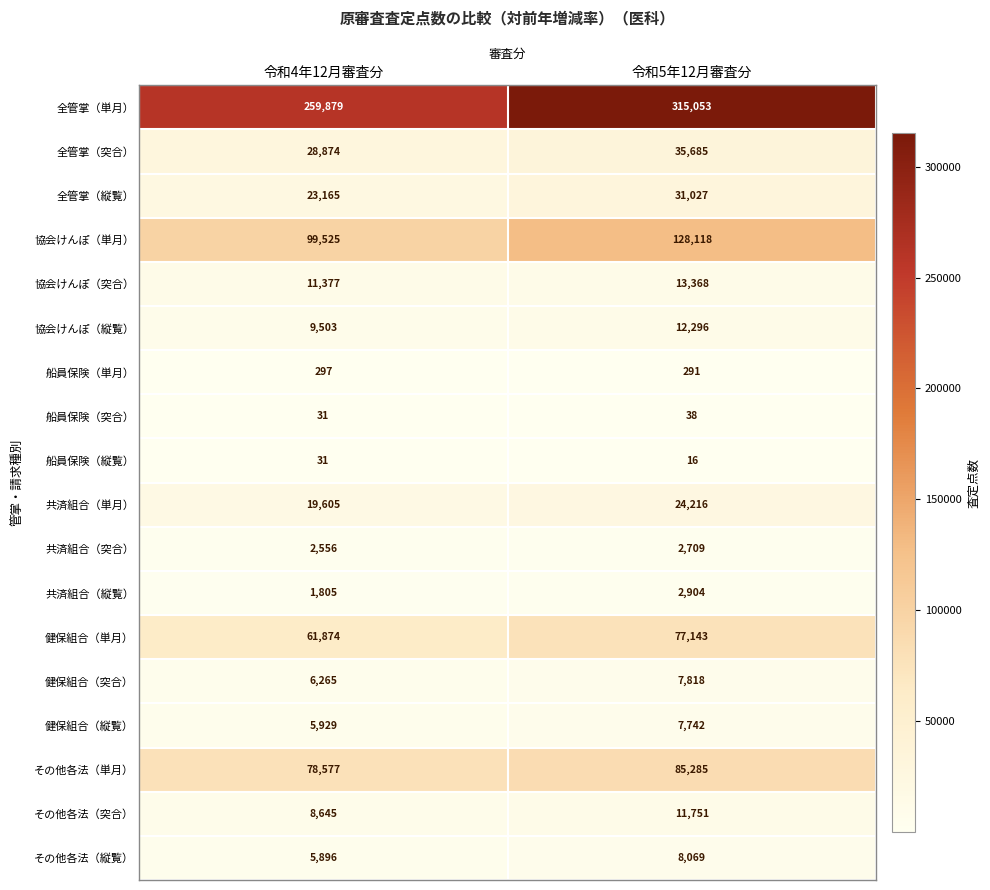

The value of その他各法（単月） at 令和4年12月審査分 is 120149. True or false?

False